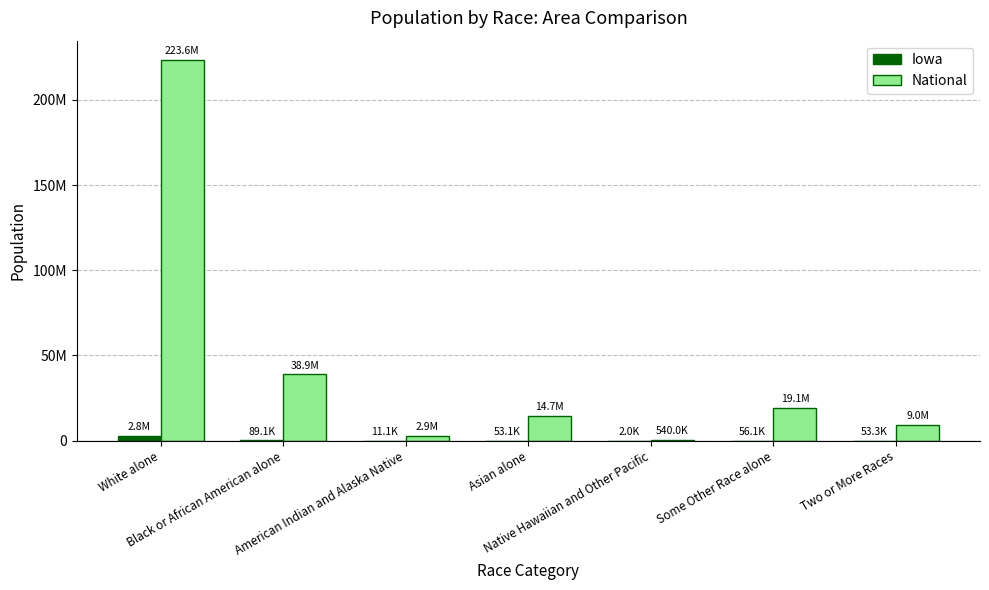

Does the chart contain stacked bars?

No